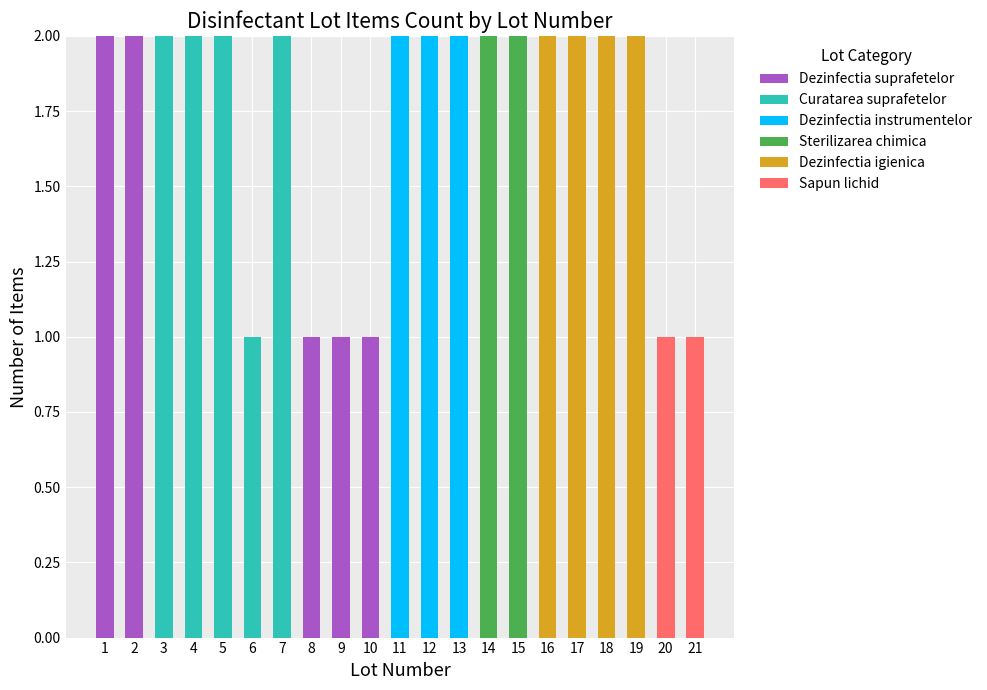

True or false: Dezinfectia suprafetelor has a value of 0 at 20.

True